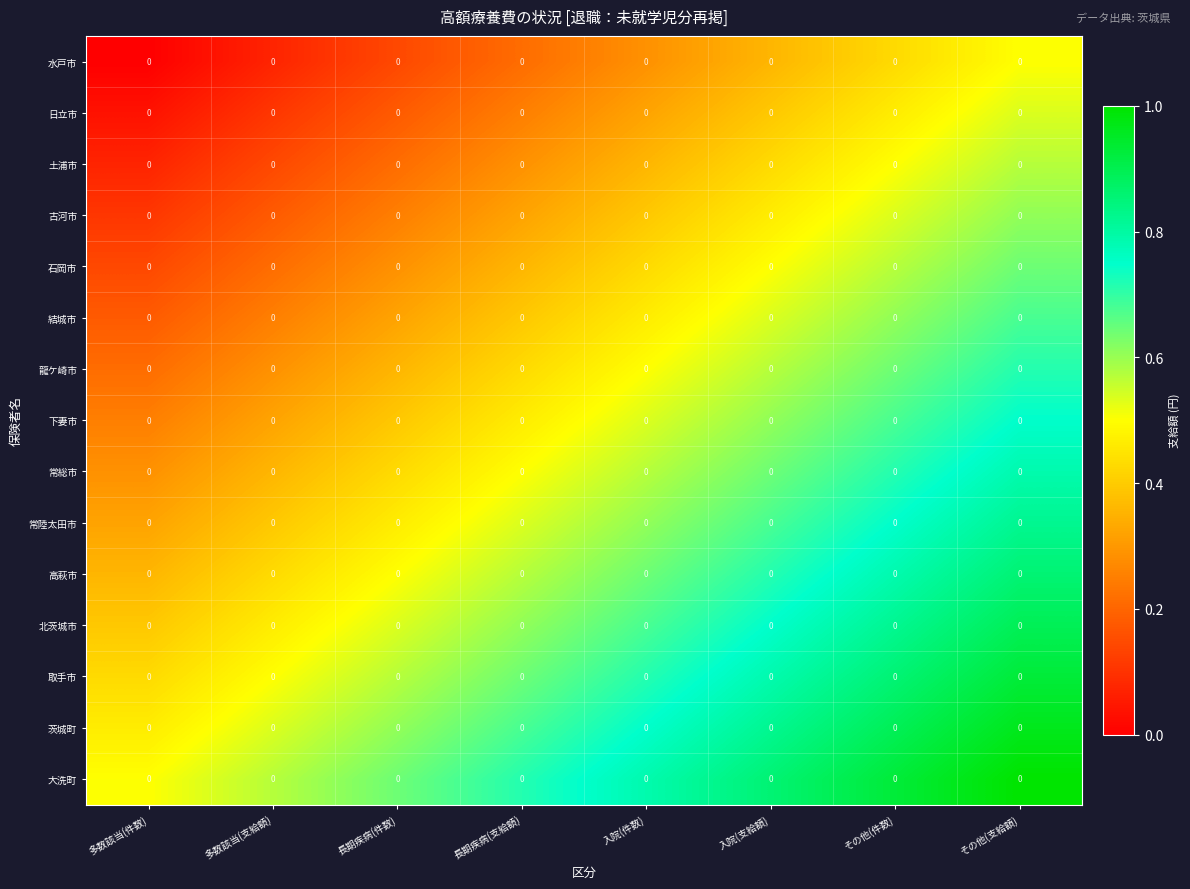

Rank the series at 入院(支給額) from highest to lowest value.

大洗町, 茨城町, 取手市, 北茨城市, 高萩市, 常陸太田市, 常総市, 下妻市, 龍ケ崎市, 結城市, 石岡市, 古河市, 土浦市, 日立市, 水戸市